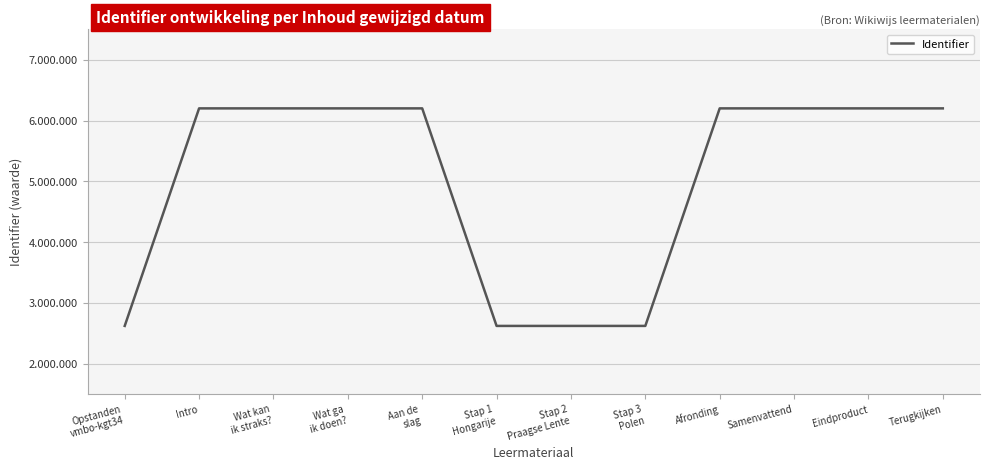

Does the chart have visible grid lines?

Yes